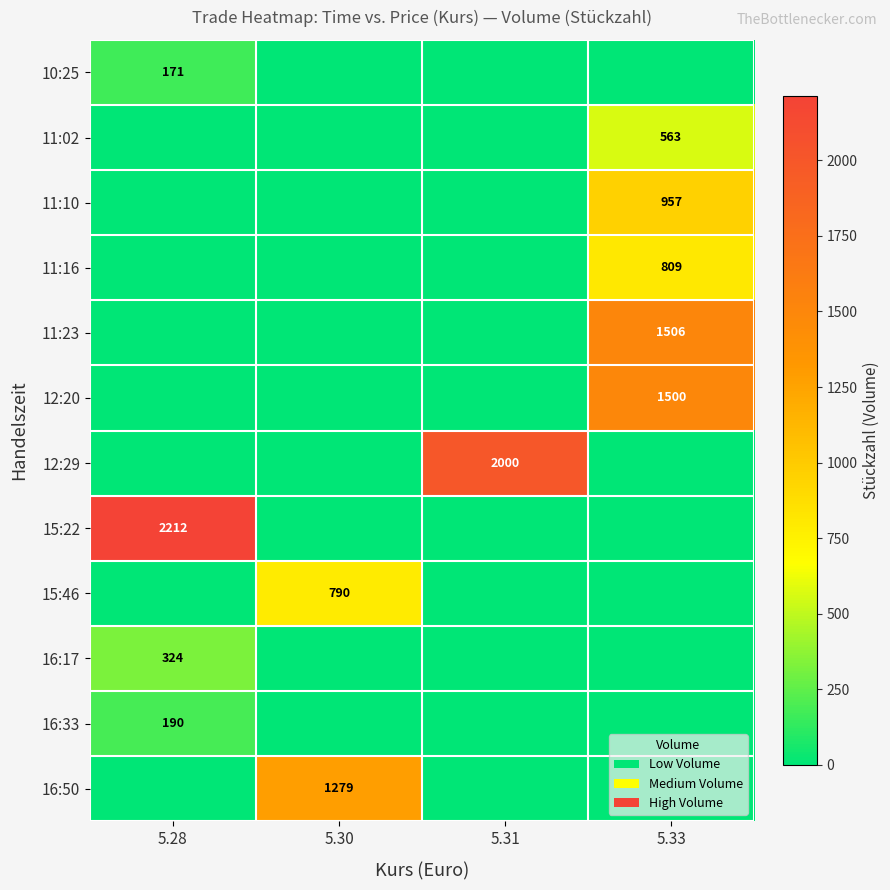

Is it true that 12:29 equals 3563 at 5.31?

False